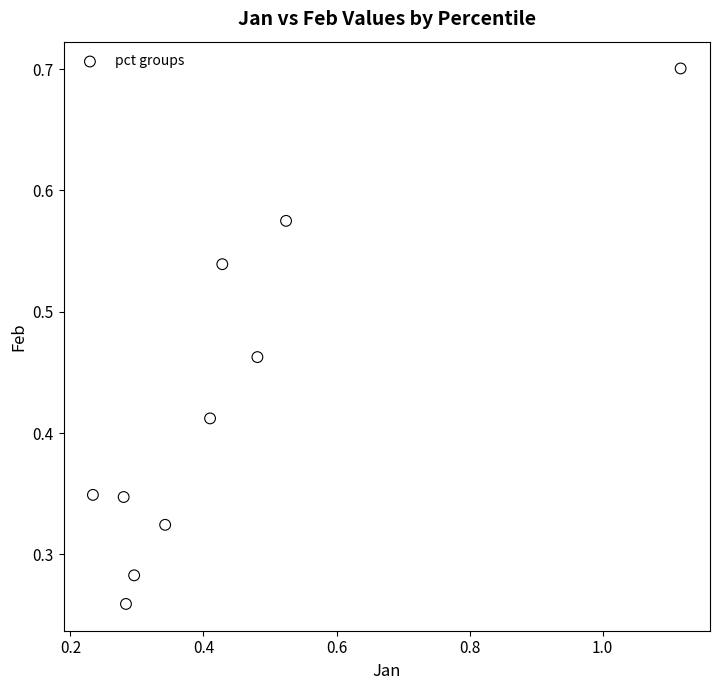

What is the range of X values (max minus min)?

0.9